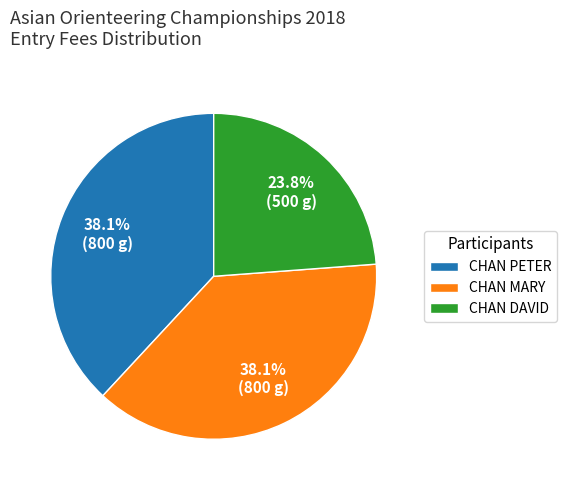

Approximately how many times larger is the value at CHAN DAVID compared to CHAN PETER?

0.6